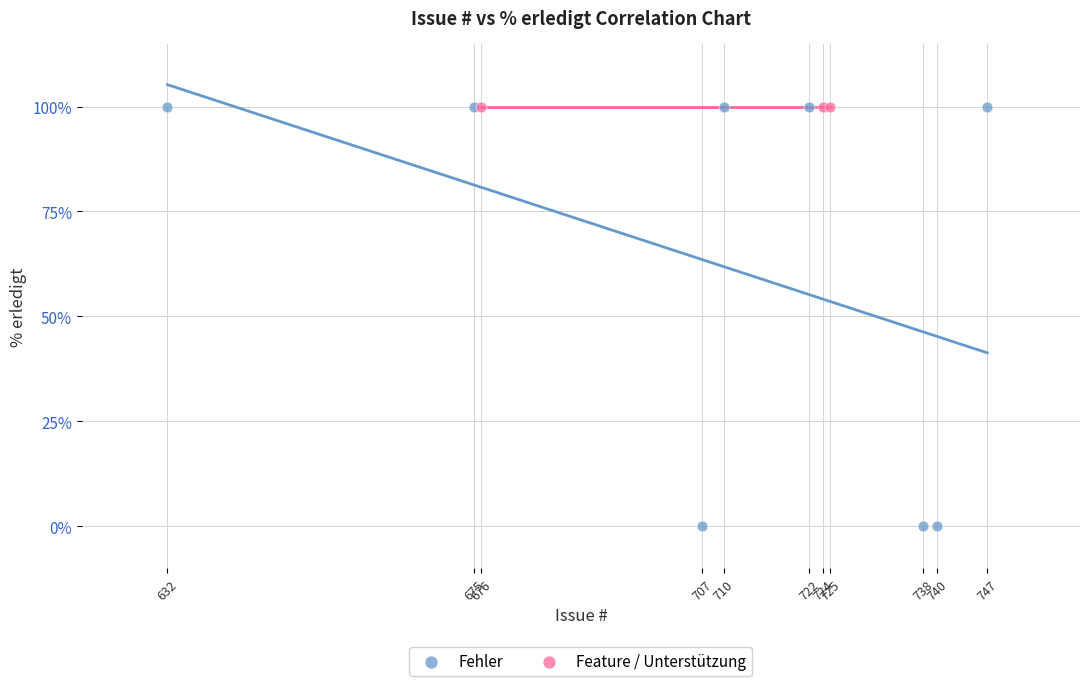

Which series contains the lowest Y value?

Fehler